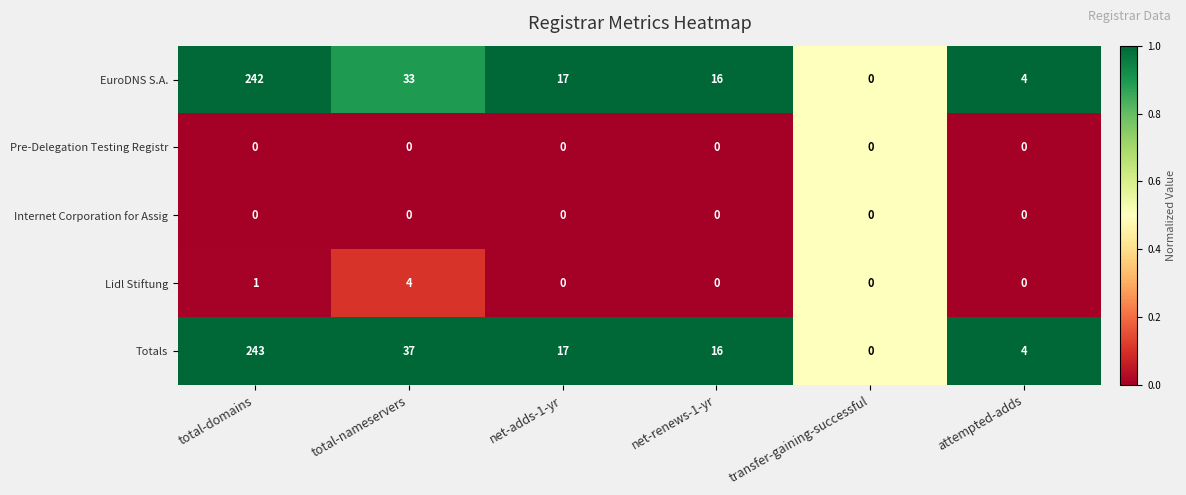

Reading left to right, what are all the values shown in this chart?

EuroDNS S.A.: 242	33	17	16	0	4
Pre-Delegation Testing Registr: 0	0	0	0	0	0
Internet Corporation for Assig: 0	0	0	0	0	0
Lidl Stiftung: 1	4	0	0	0	0
Totals: 243	37	17	16	0	4